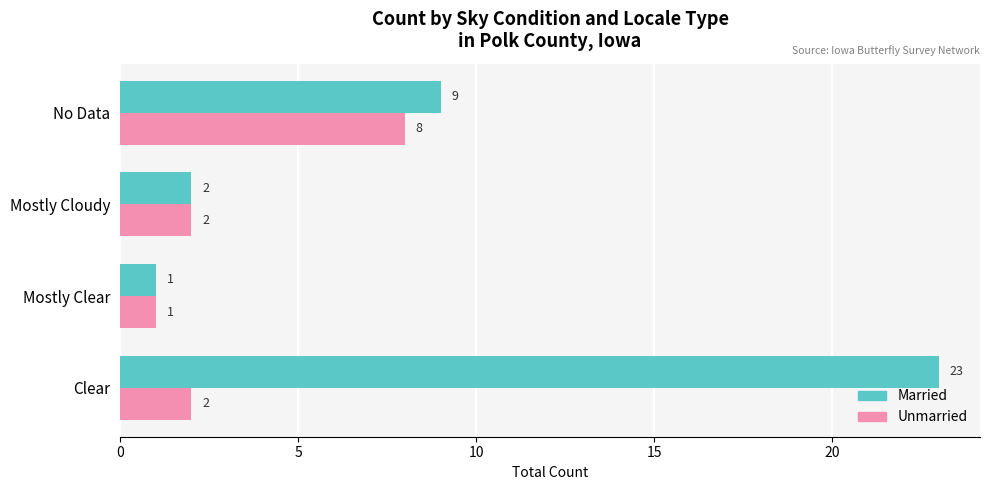

Which series changed the most between Mostly Clear and No Data?

Married